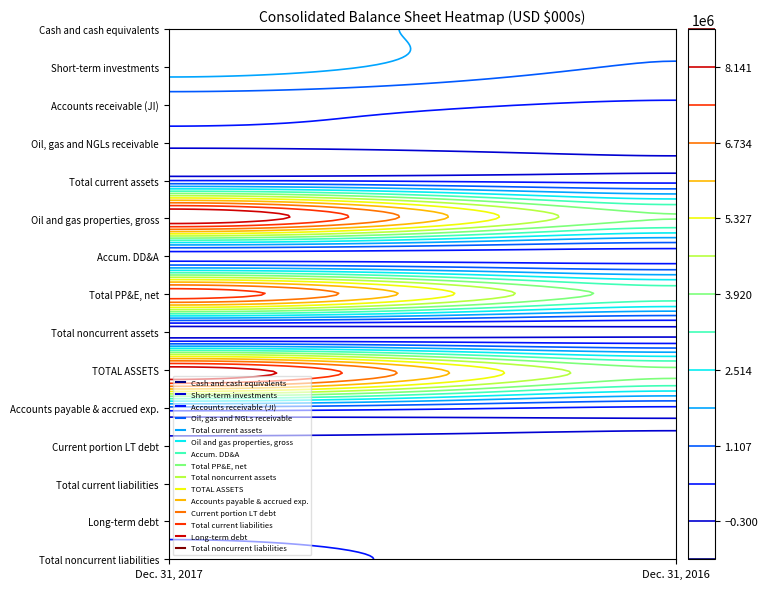

What is the average value of the Oil and gas properties, gross series?

6307366